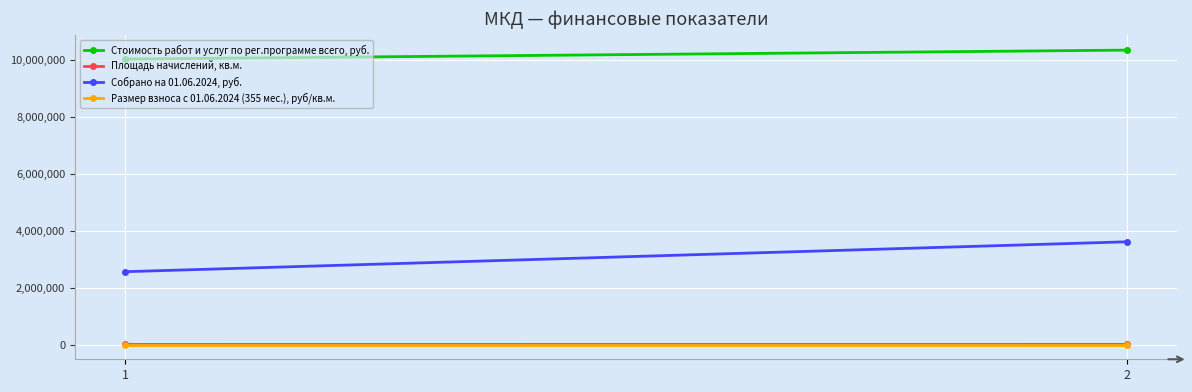

Reading left to right, extract all data points from this chart.

Стоимость работ и услуг по рег.программе всего, руб.: 1=10026618.7	2=10341829.9
Площадь начислений, кв.м.: 1=3489.3	2=4920.8
Собрано на 01.06.2024, руб.: 1=2559129.7	2=3608991.1
Размер взноса с 01.06.2024 (355 мес.), руб/кв.м.: 1=10.2	2=10.2